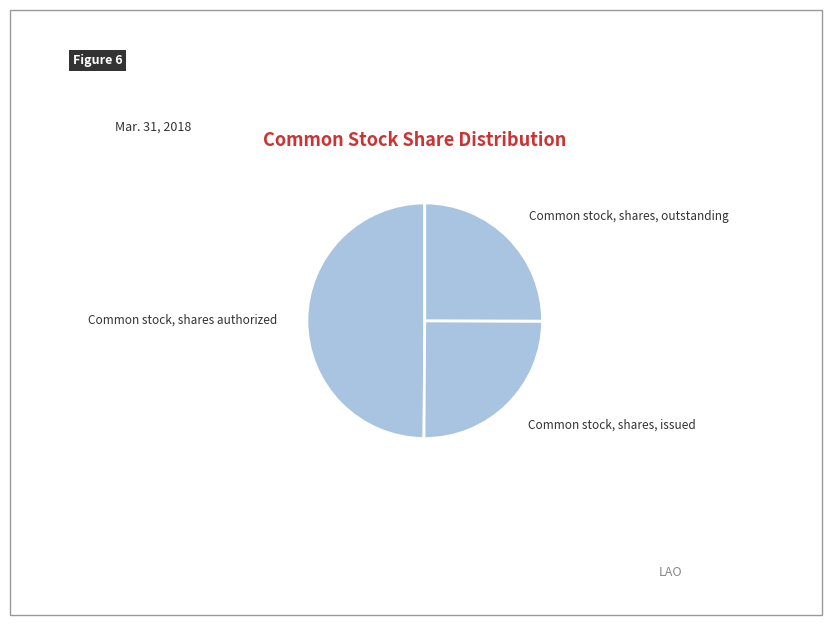

True or false: Common stock, shares authorized accounts for 60% of the total.

False